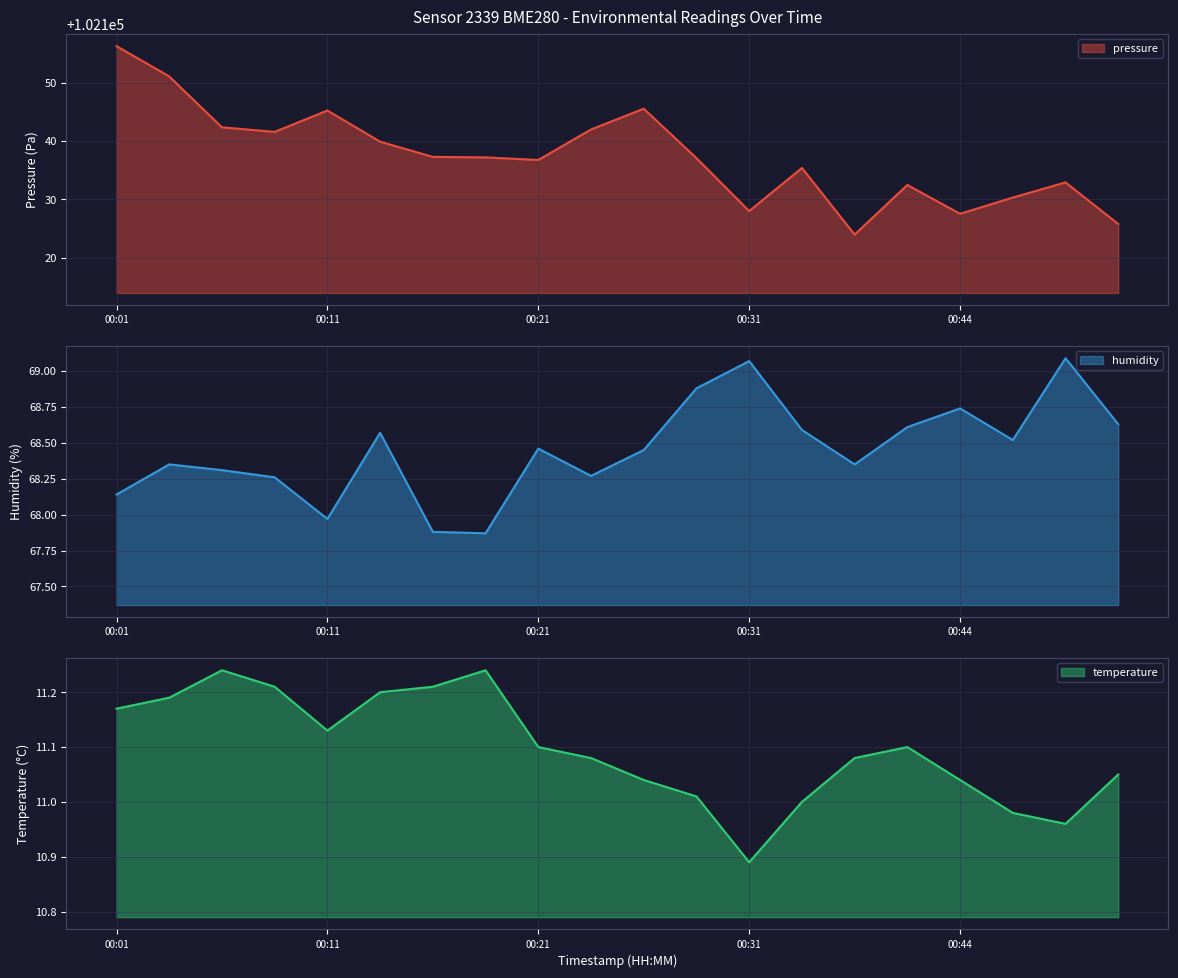

True or false: temperature has more than 1 interior local peaks.

True